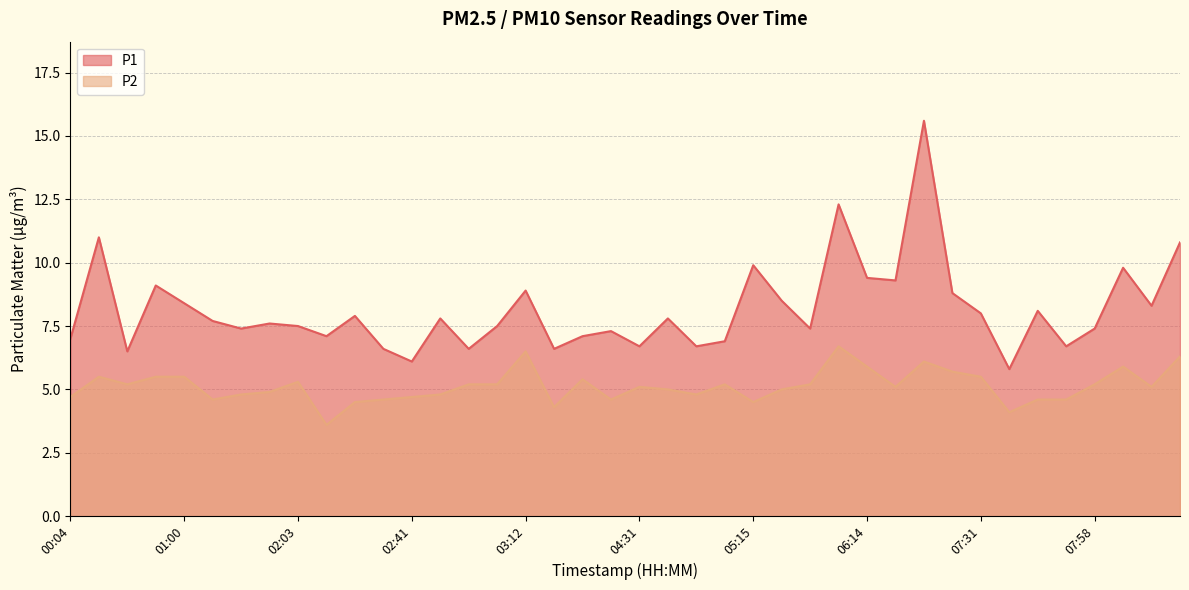

Is it true that P2 equals 4.8 at 04:43?

True